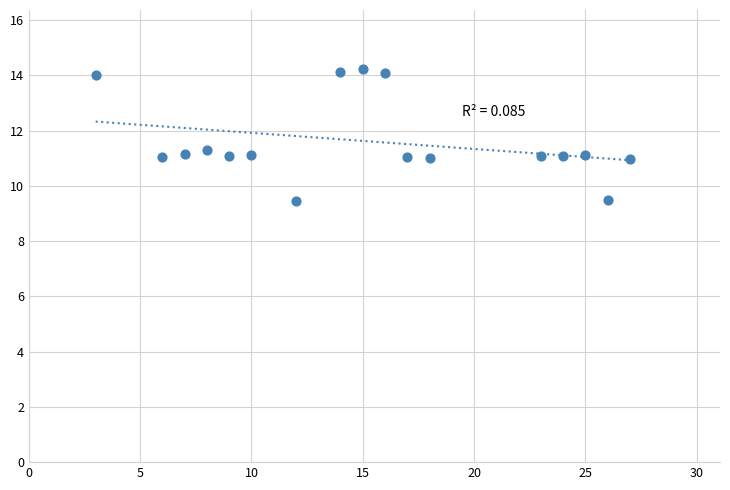

What is the range of X values (max minus min)?

24.0